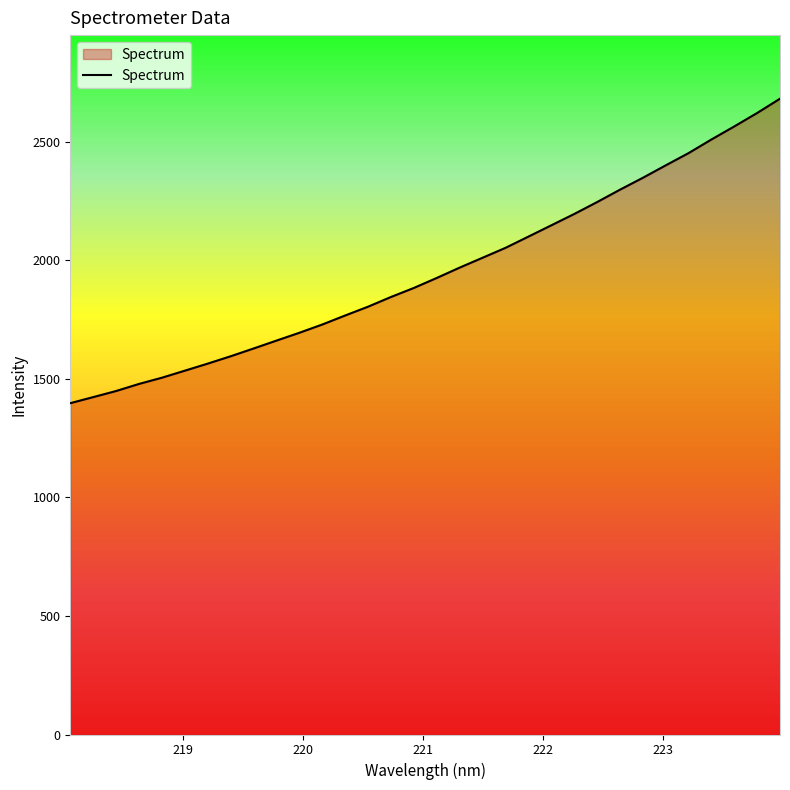

What is the average value?

1953.2